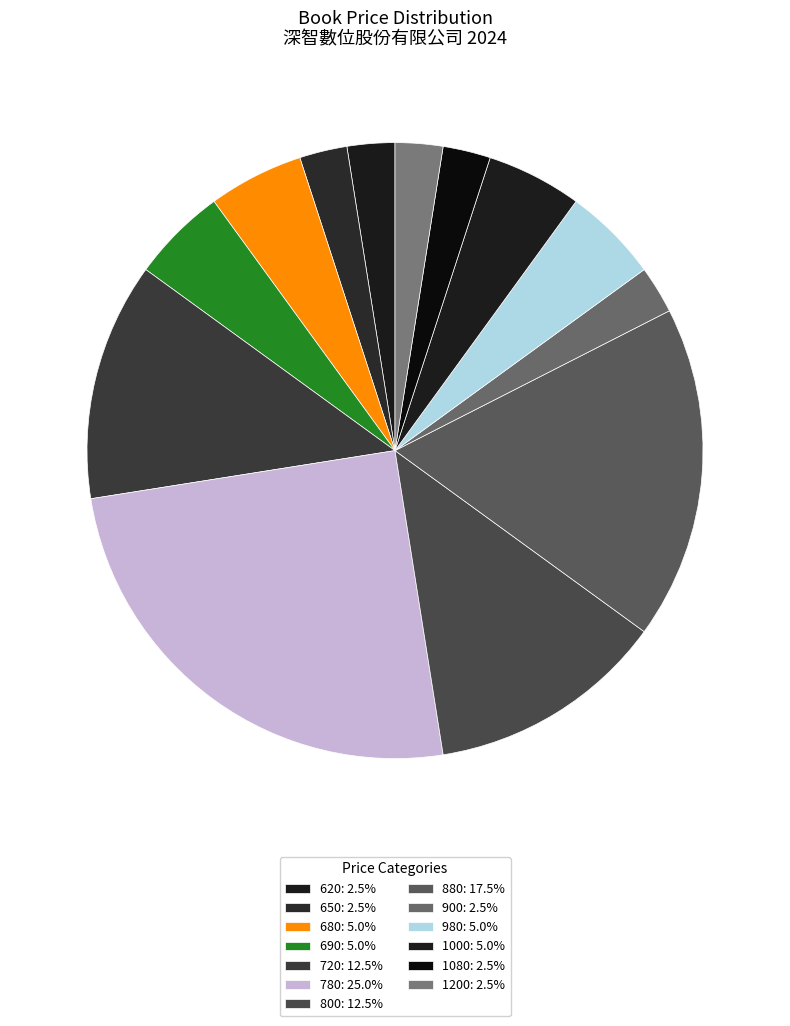

Is there a majority slice in this chart?

No